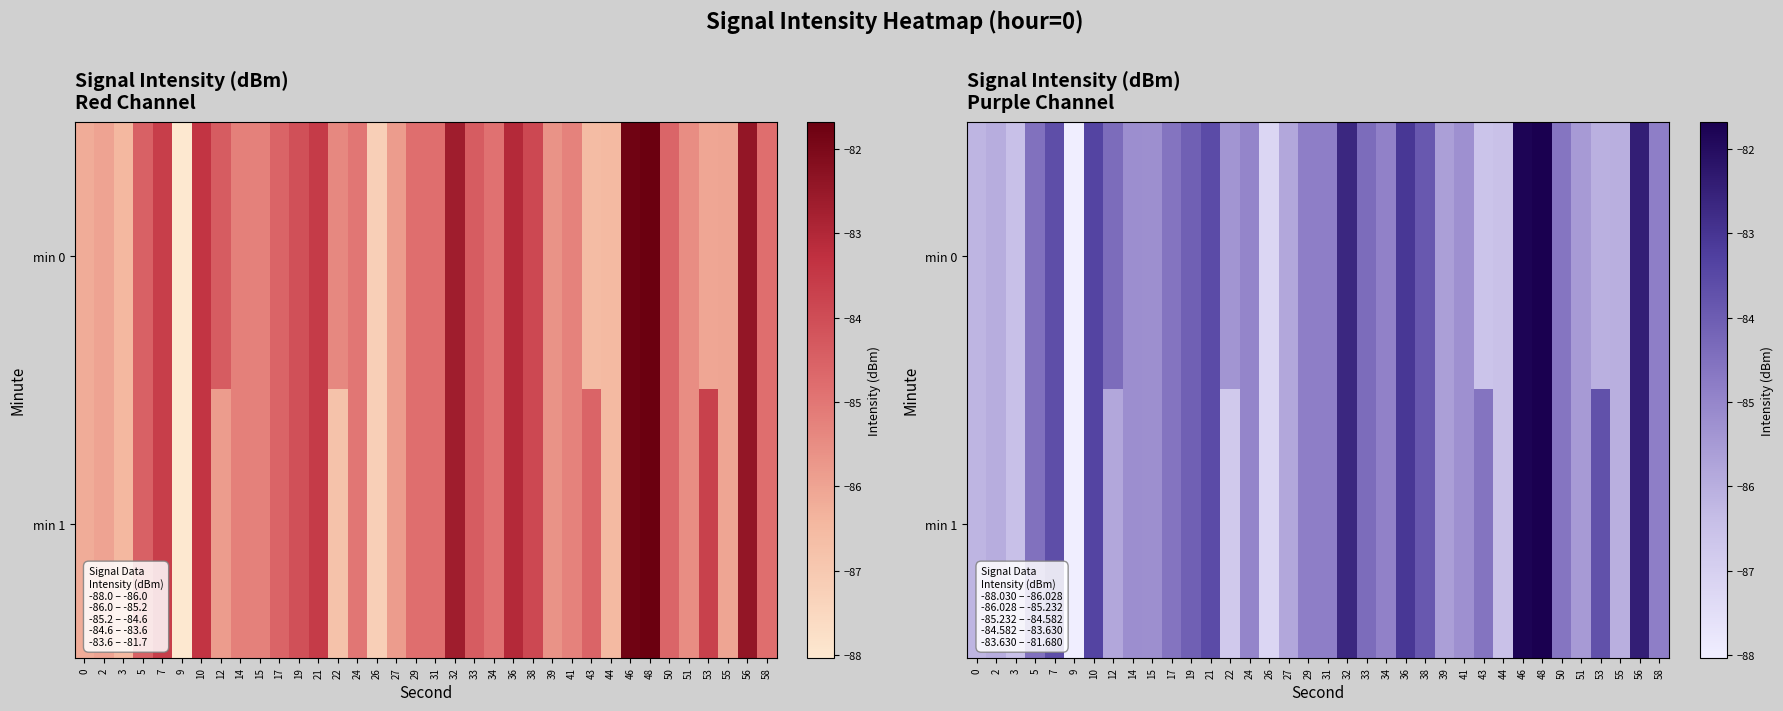

Where is min 1 nearest to the value -84?

19